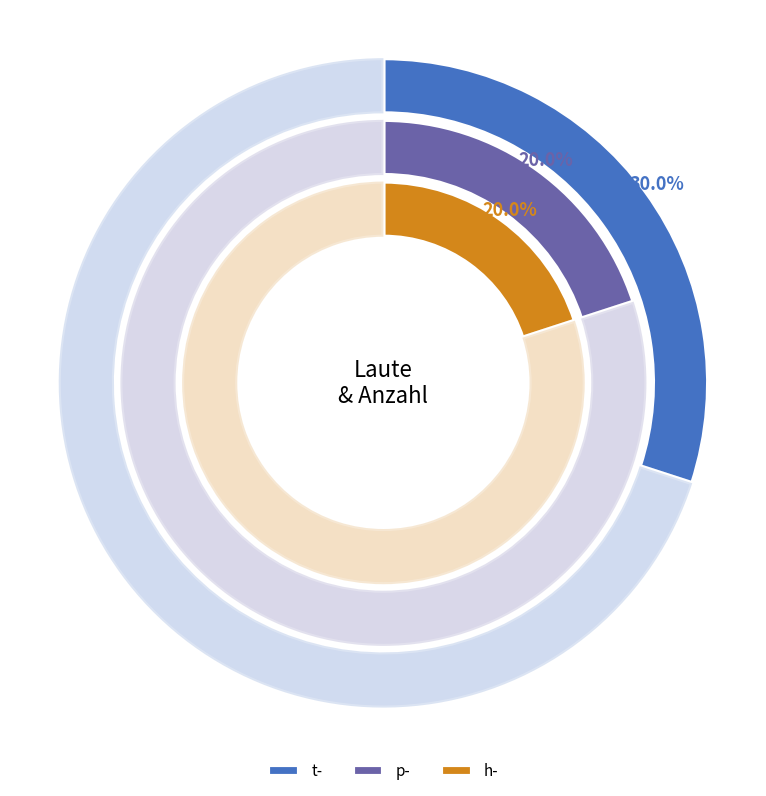

What is the largest slice in the pie chart?

t-